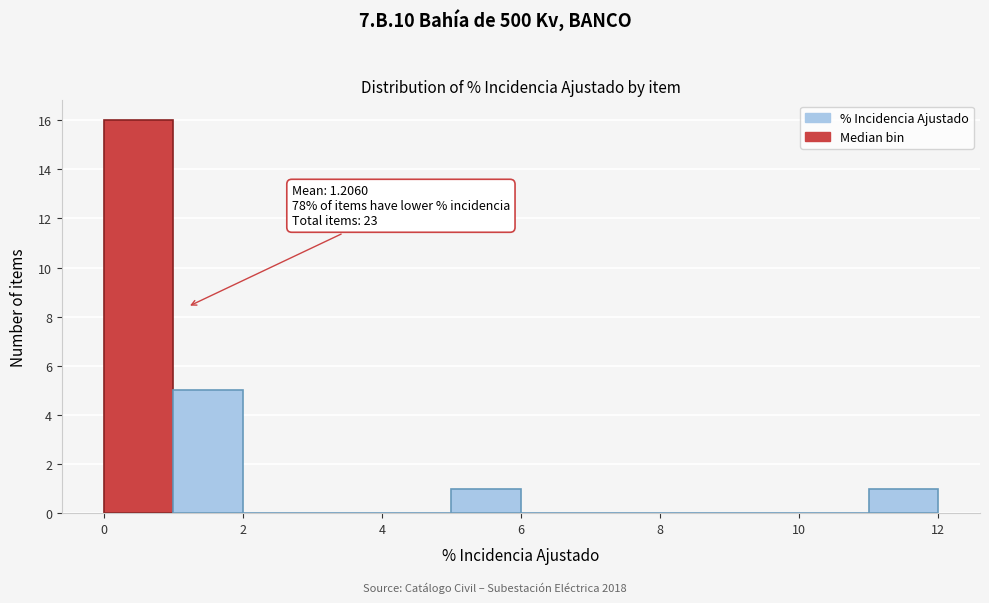

Which range on the x-axis has the tallest bar?

0 to 1